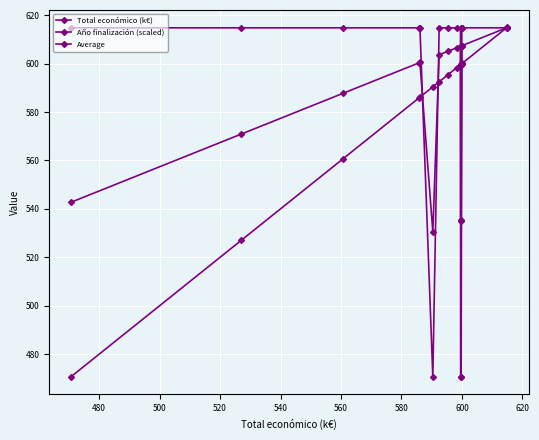

At how many categories does at least one series exceed 493?

16